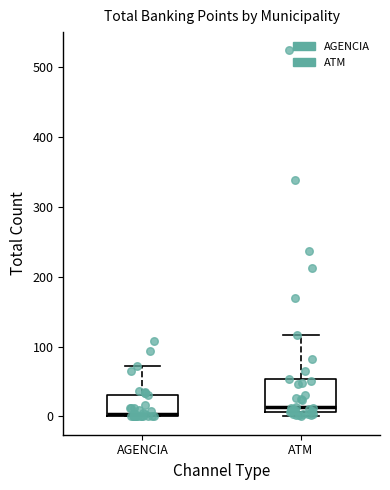

Comparing the boxes themselves (not the whiskers), which one is the tallest?

ATM